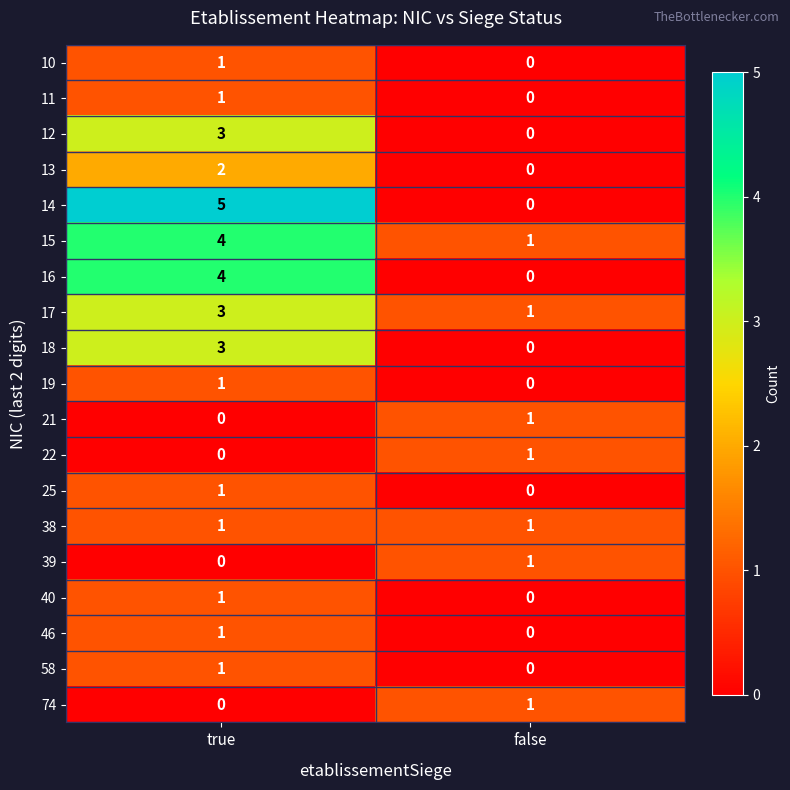

Is the value of 18 at true greater than the value of 46 at false?

Yes